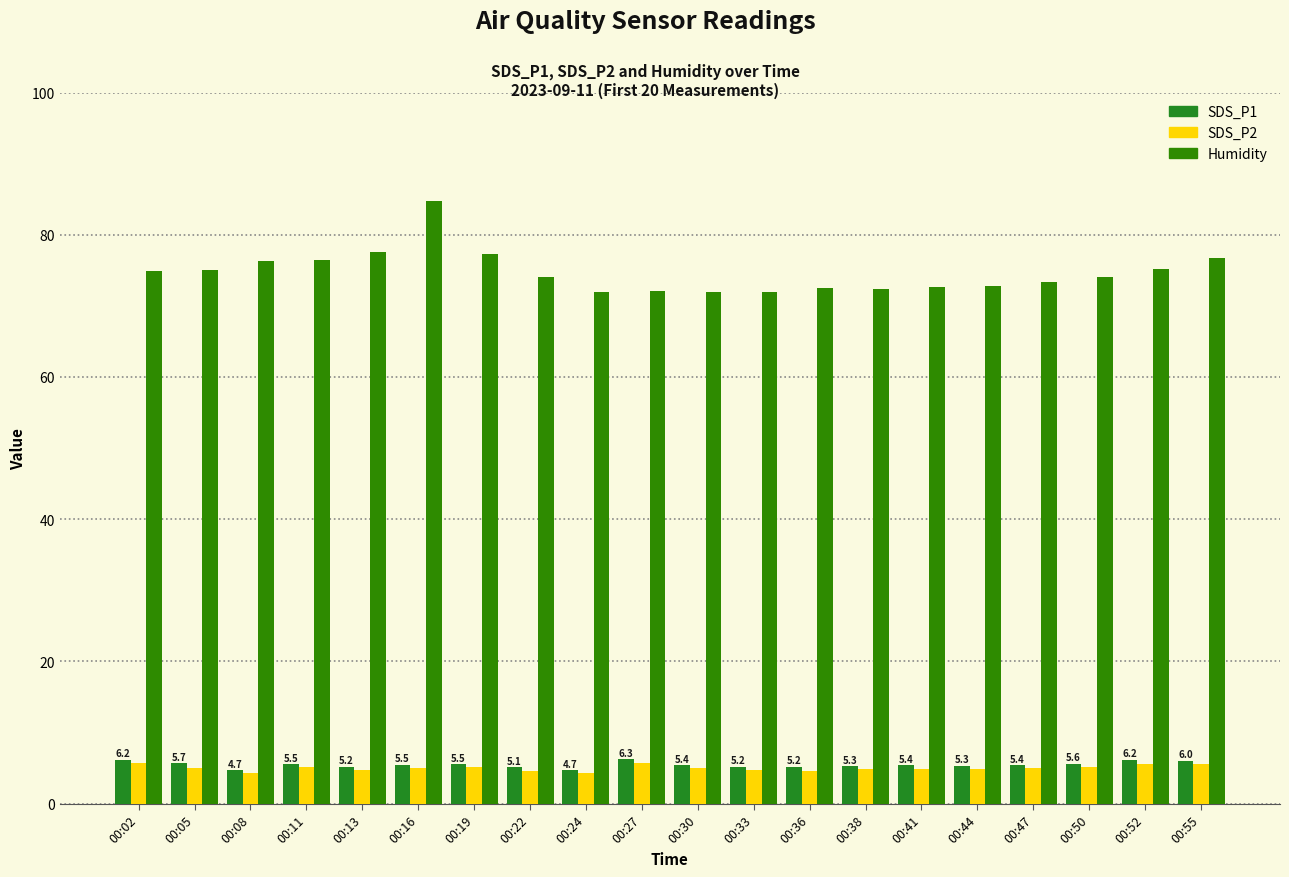

How many groups of bars are there?

20